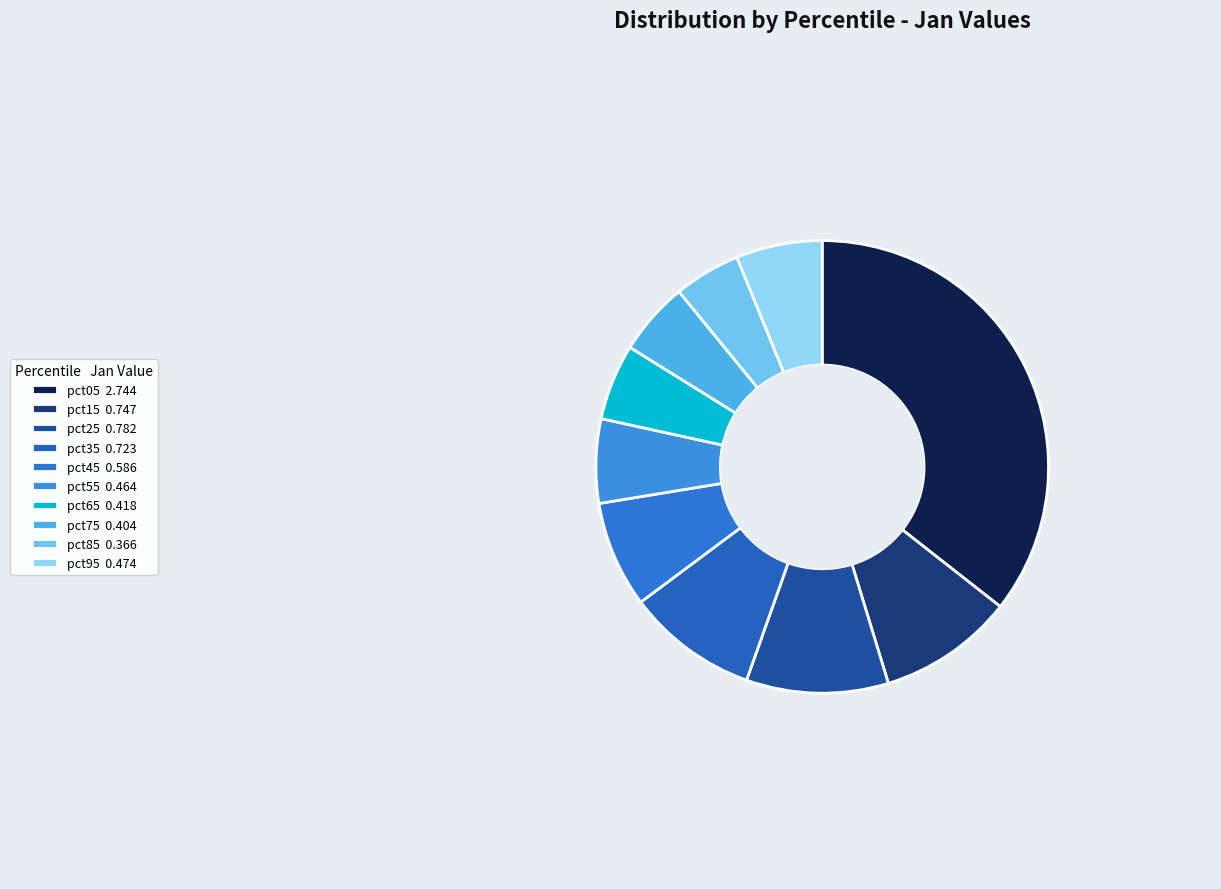

True or false: pct15 accounts for 1% of the total.

False